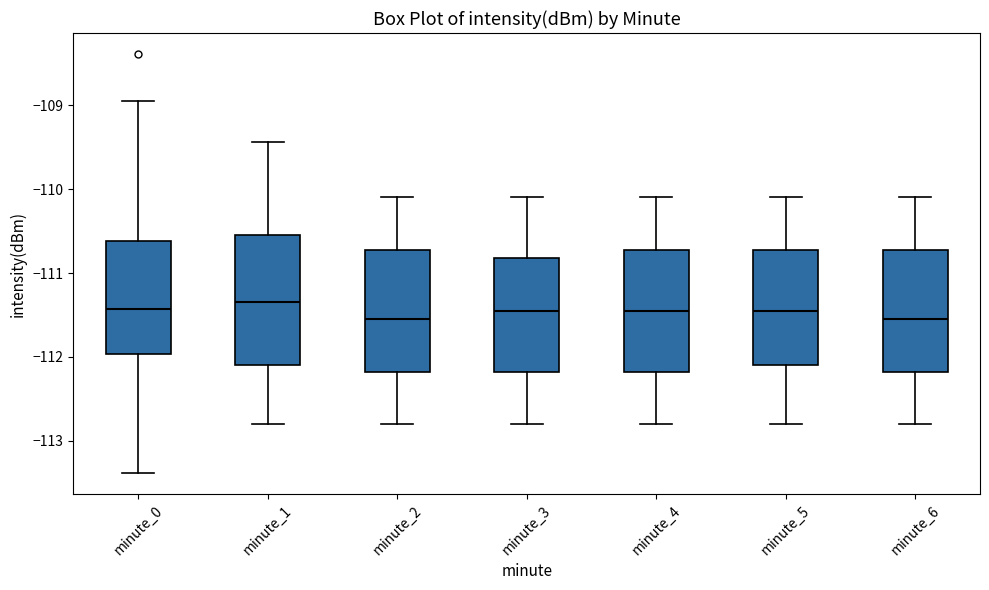

Reading left to right, transcribe this box plot: for each box, give where its median line is, the range the box spans, and where its two whiskers end, as read against the y-axis. The values are not printed on the chart, so give them approximately, as read against the axis.

minute_0: median -111.4, box -112.0 to -110.6, whiskers -113.4 to -109.0
minute_1: median -111.3, box -112.1 to -110.5, whiskers -112.8 to -109.4
minute_2: median -111.5, box -112.2 to -110.7, whiskers -112.8 to -110.1
minute_3: median -111.4, box -112.2 to -110.8, whiskers -112.8 to -110.1
minute_4: median -111.4, box -112.2 to -110.7, whiskers -112.8 to -110.1
minute_5: median -111.4, box -112.1 to -110.7, whiskers -112.8 to -110.1
minute_6: median -111.5, box -112.2 to -110.7, whiskers -112.8 to -110.1